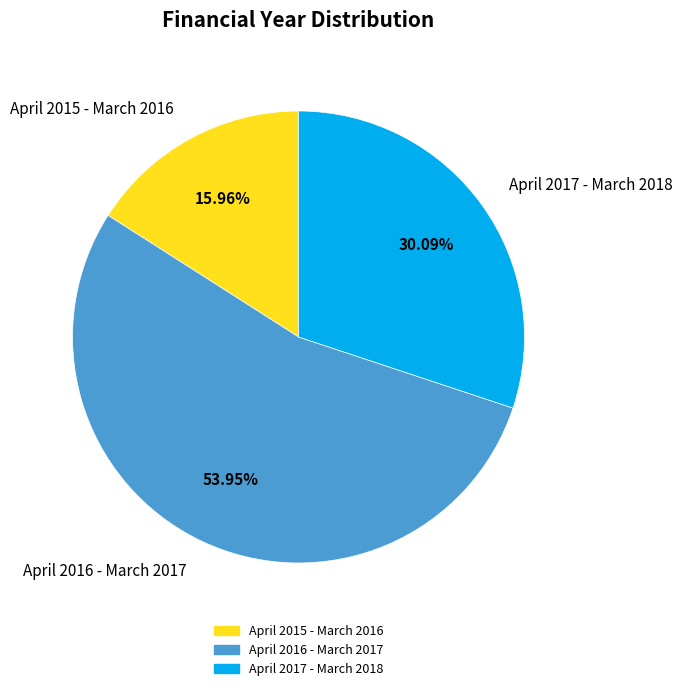

How many slices are in this pie chart?

3